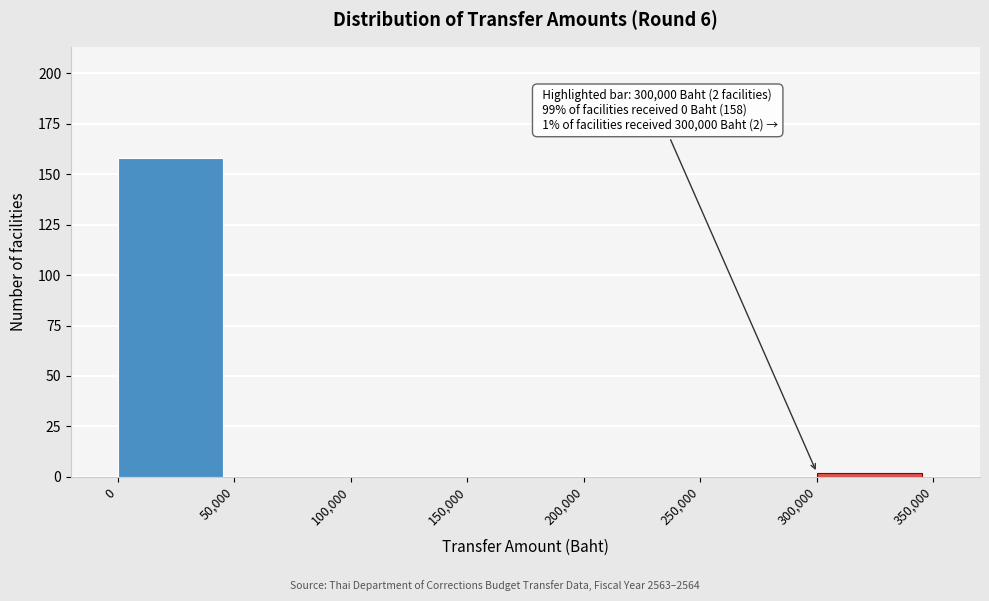

Over which range of the x-axis is the bar tallest?

0 to 50,000